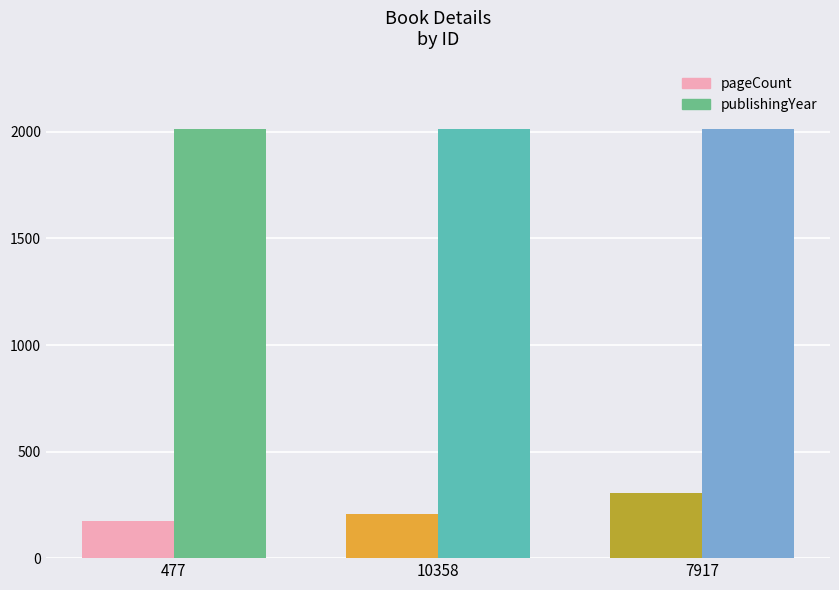

Rank the series at 10358 from highest to lowest value.

publishingYear, pageCount